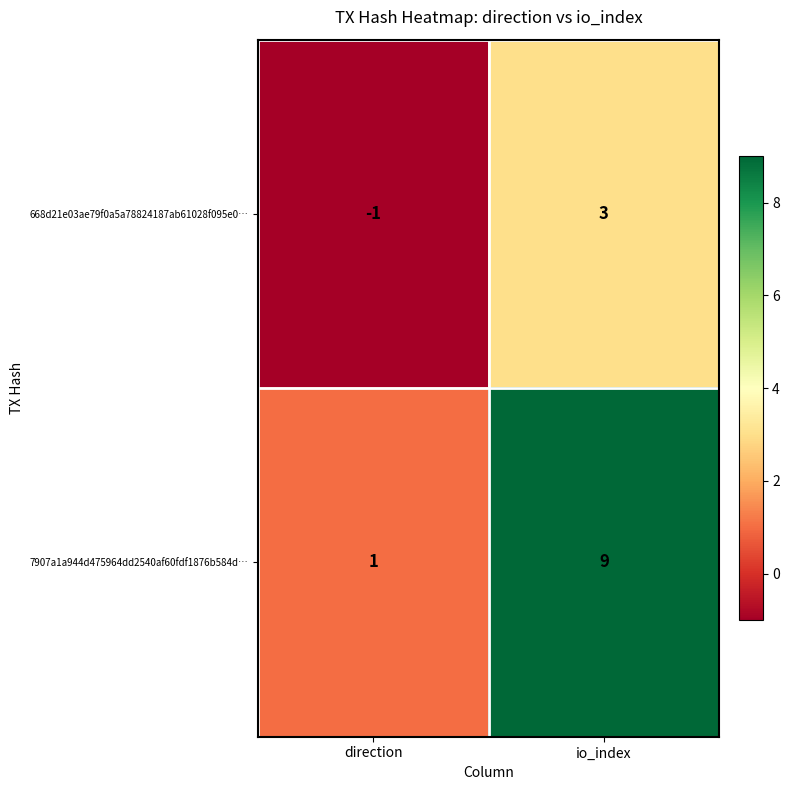

What is the average value of the 7907a1a944d475964dd2540af60fdf1876b584d… series?

5